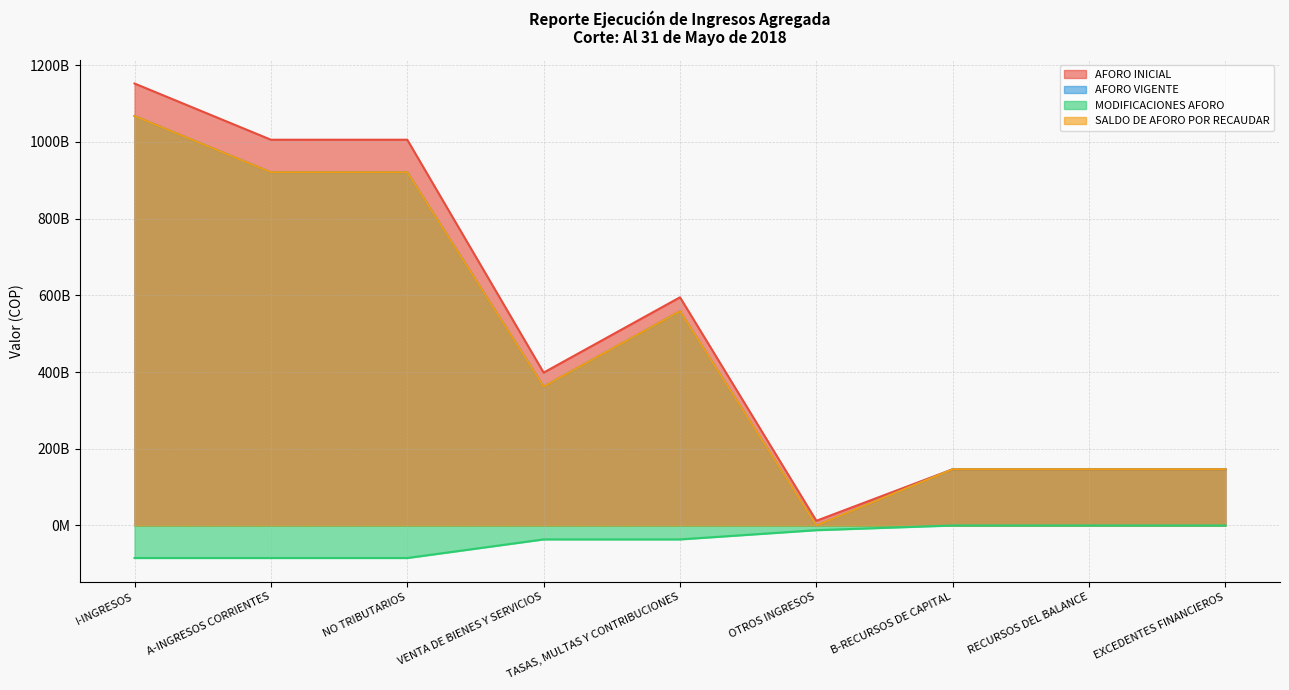

How many series are shown in this chart?

4